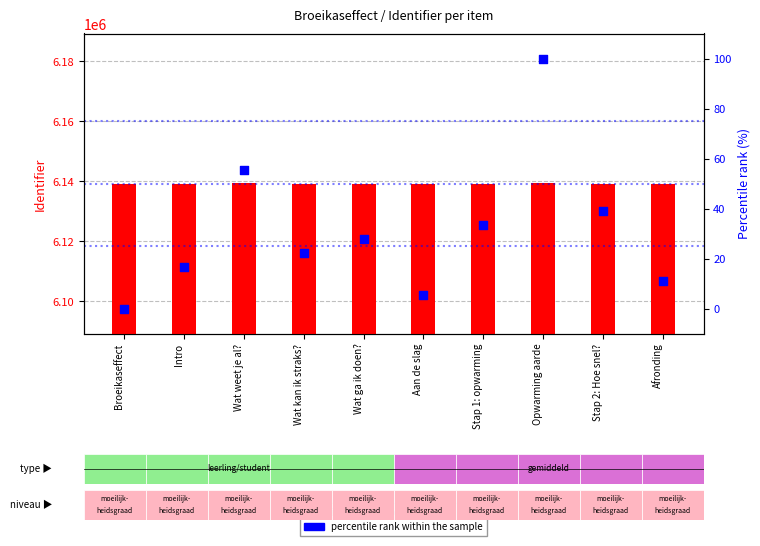

At which category is the sum across all series the highest?

Opwarming aarde